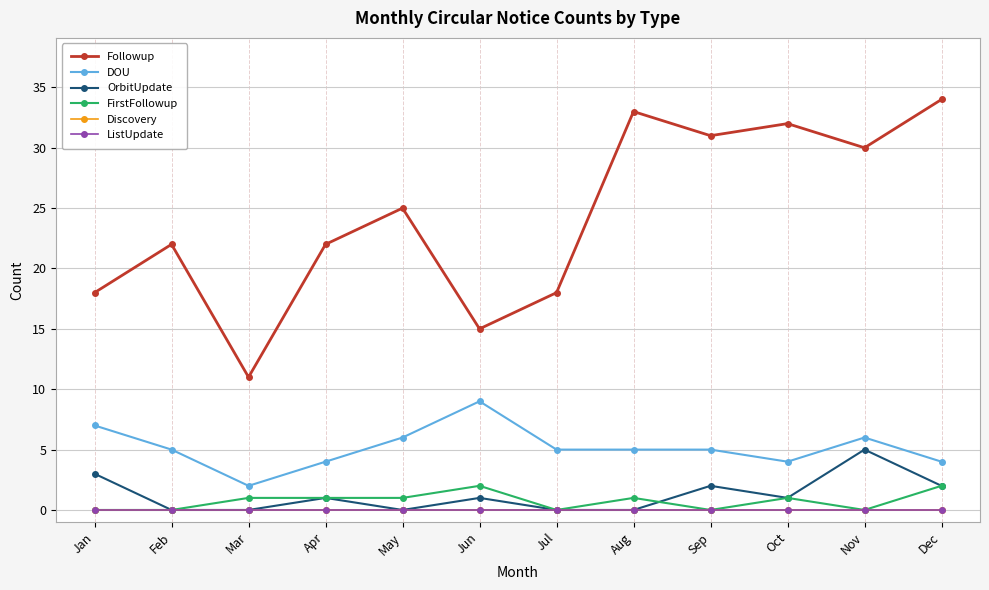

Does the chart have visible grid lines?

Yes